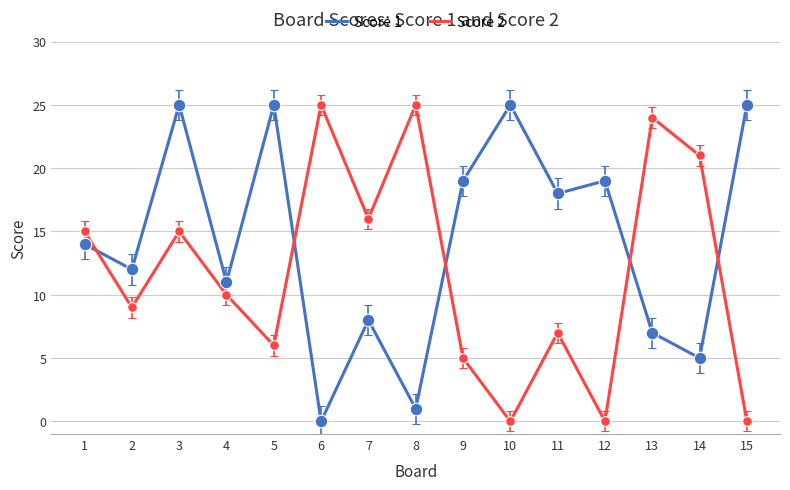

How many intersections are there between Score 1 and Score 2?

5